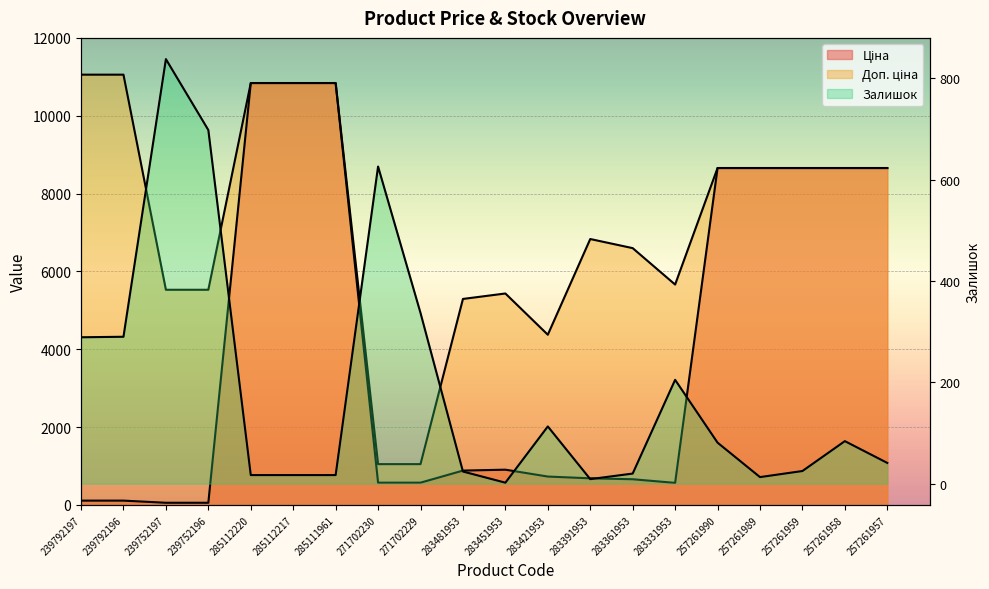

At how many categories does at least one series exceed 8398?

10